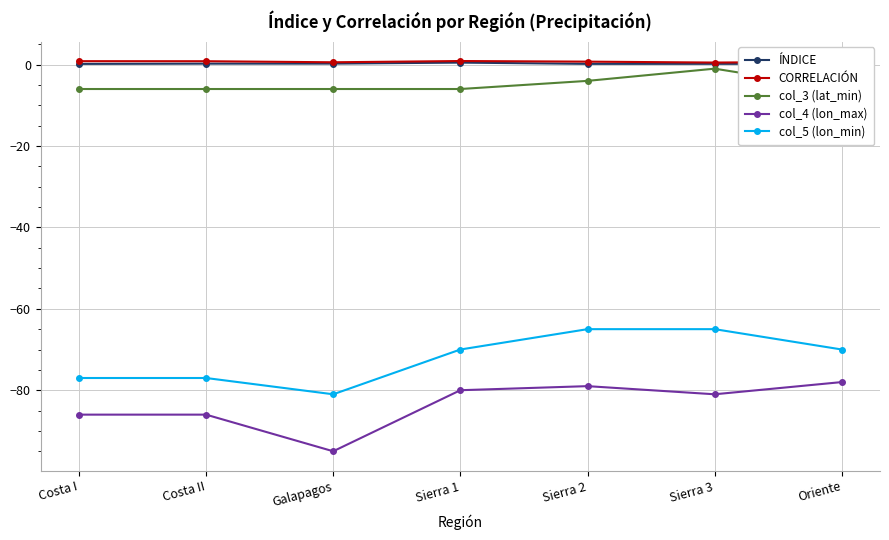

The value of ÍNDICE at Costa I is 0.2. True or false?

True